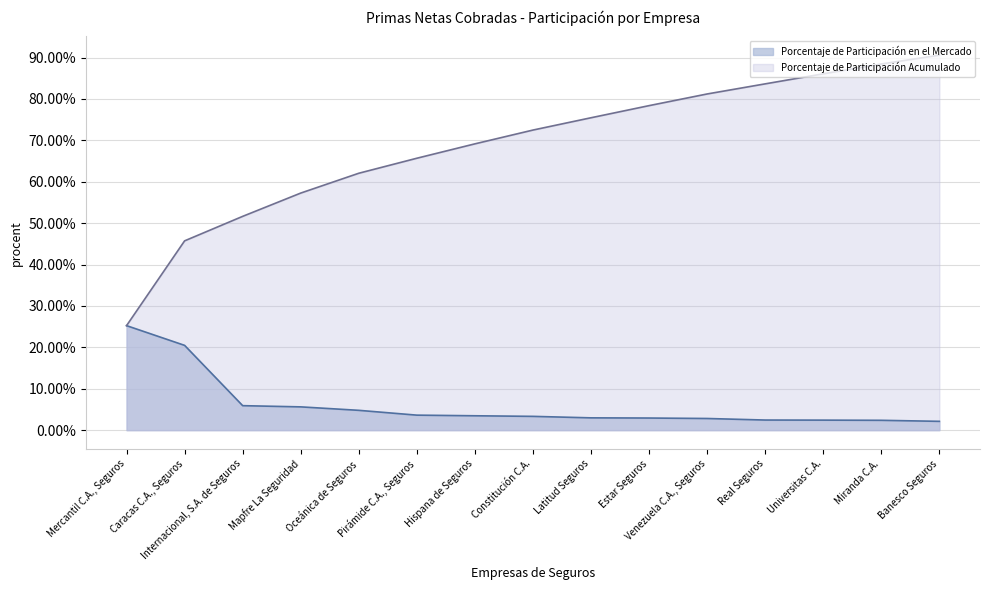

How many lines are shown in the chart?

2